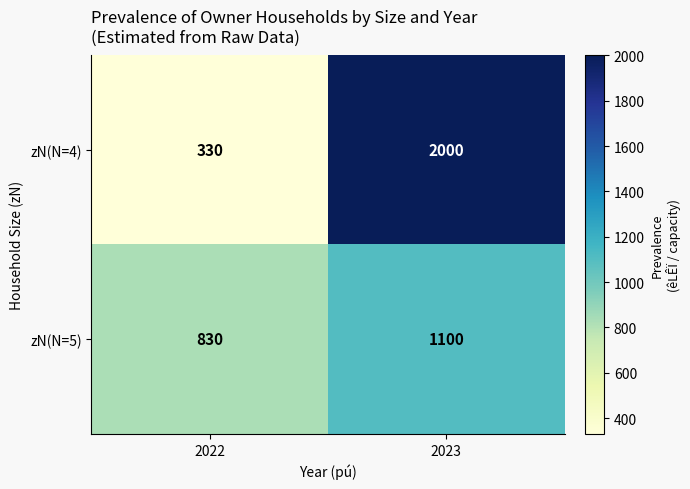

What is the lowest value of the zN(N=4) series?

330